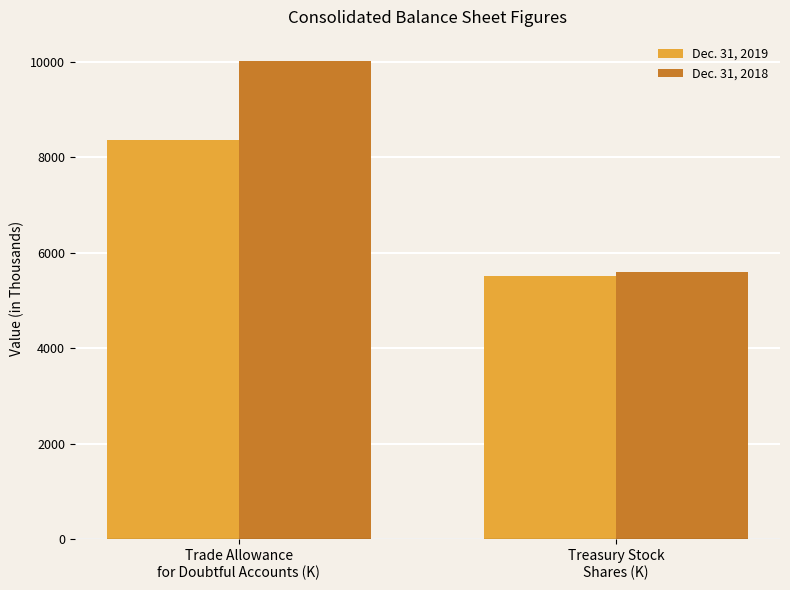

Which label corresponds to the smallest value in the chart?

Treasury Stock
Shares (K)